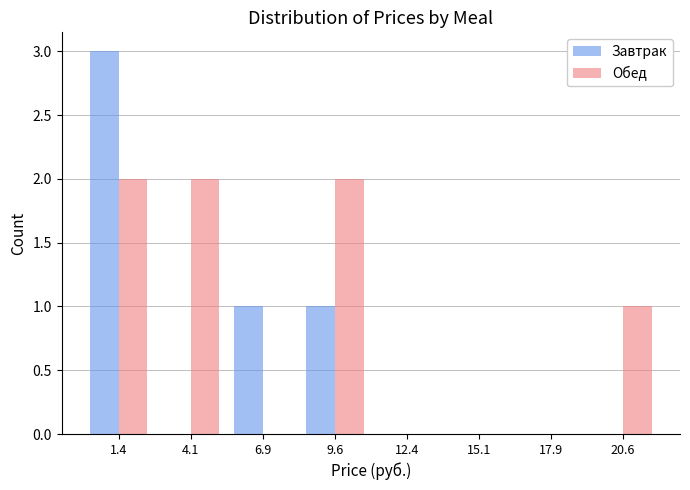

Reading left to right, transcribe all the data shown in this chart.

Завтрак: 1.4=3	4.1=0	6.9=1	9.6=1	12.4=0	15.1=0	17.9=0	20.6=0
Обед: 1.4=2	4.1=2	6.9=0	9.6=2	12.4=0	15.1=0	17.9=0	20.6=1